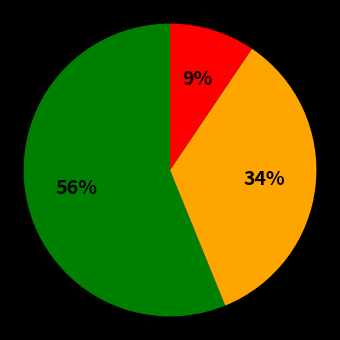

How many segments does this pie chart have?

3